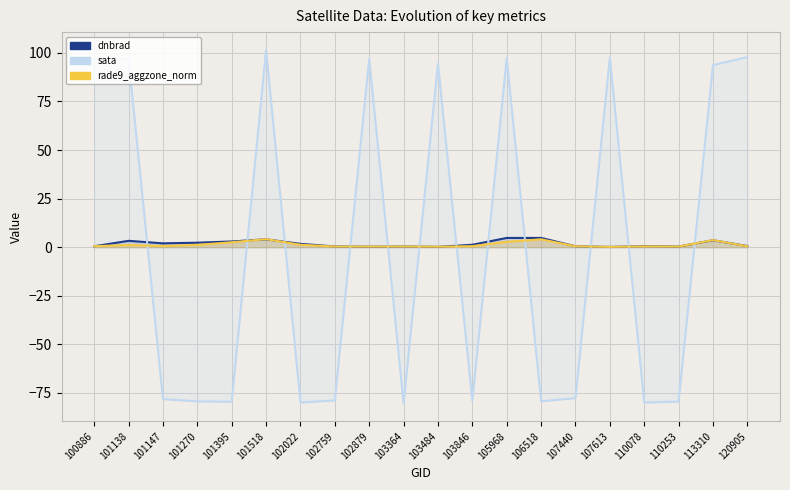

What is the difference between the rade9_aggzone_norm values at 103846 and 102022?

0.7